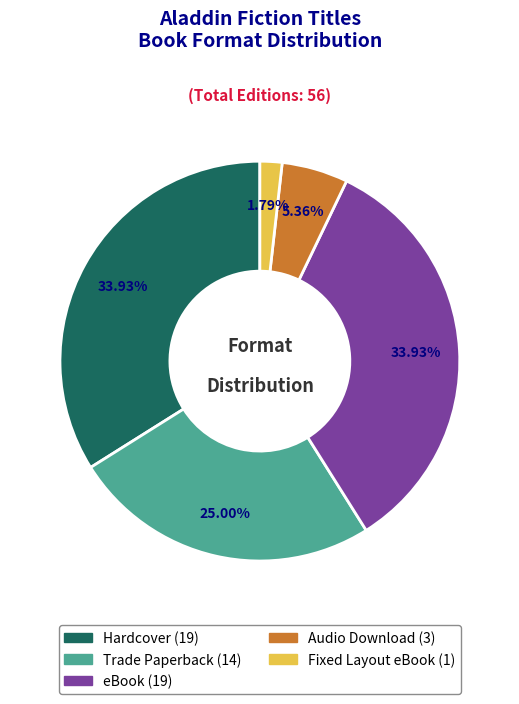

To the nearest percent, what is the combined percentage of Trade Paperback and Fixed Layout eBook?

27%